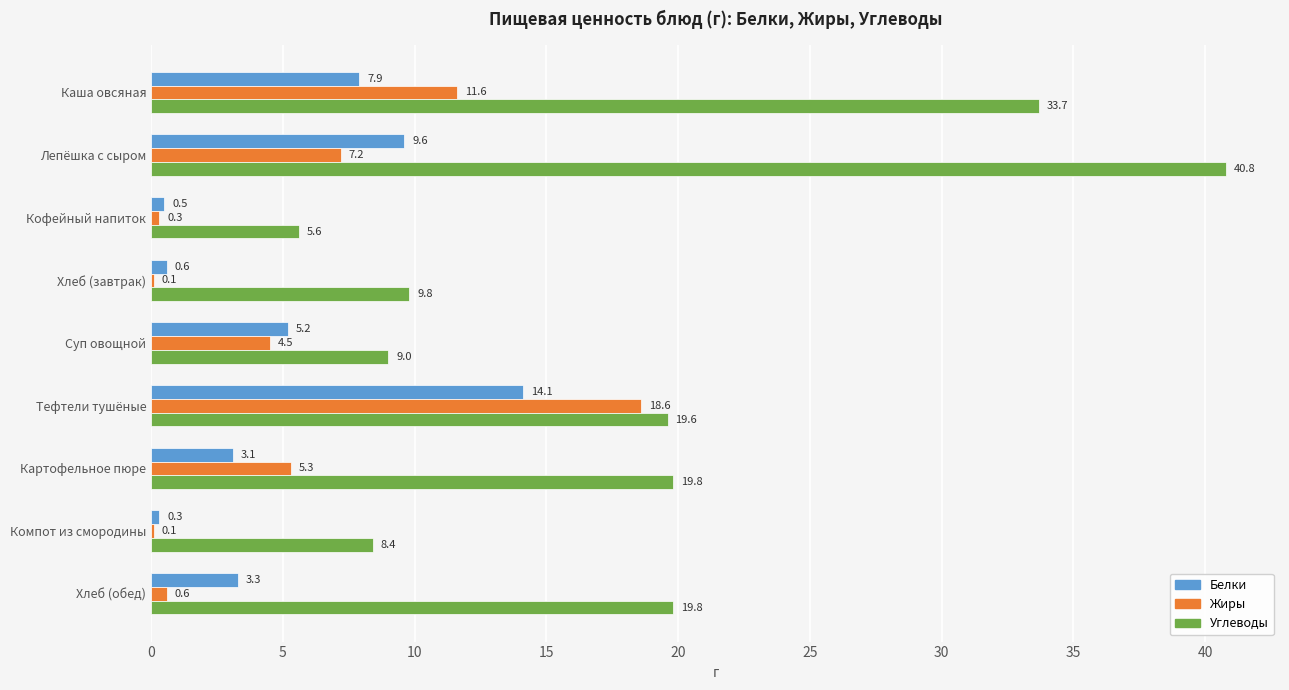

The Углеводы series shows 16.5 at Лепёшка с сыром. True or false?

False